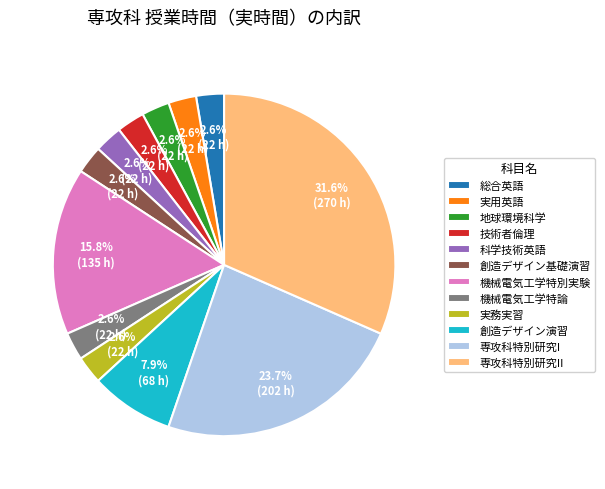

Approximately how many times larger is the value at 技術者倫理 compared to 地球環境科学?

1.0